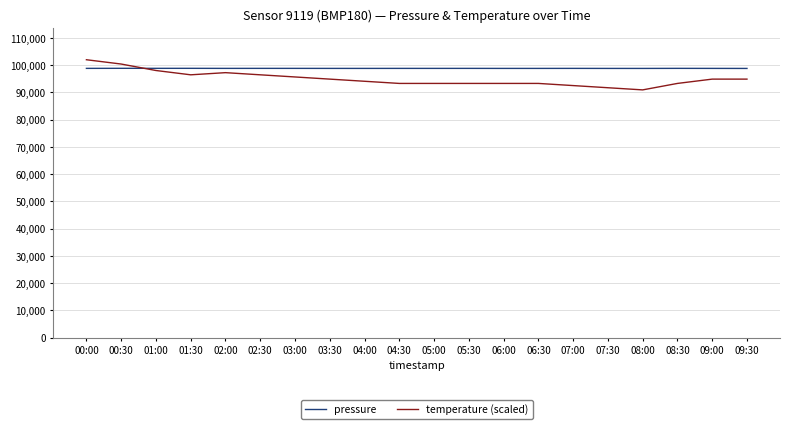

What is the total value across all series at 03:30?

193689.8